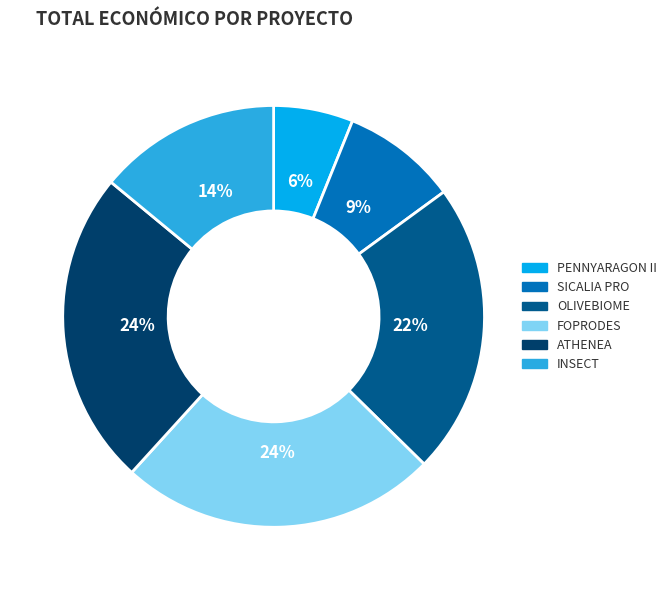

Which has a higher value, SICALIA PRO or OLIVEBIOME?

OLIVEBIOME